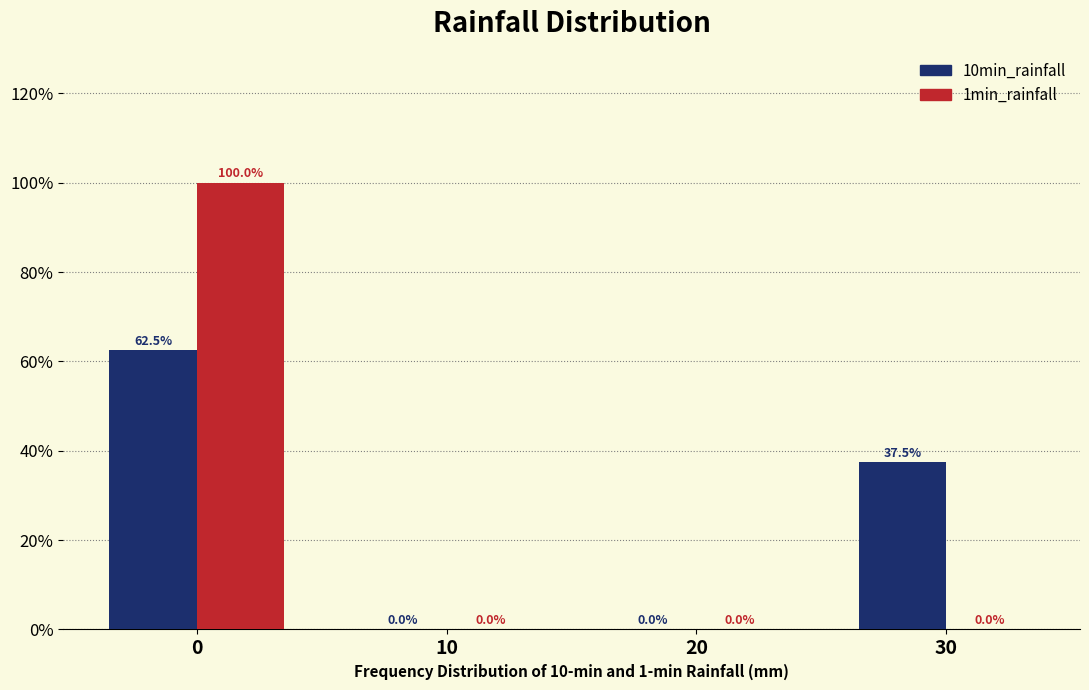

Reading right to left, what are all the values shown in this chart?

10min_rainfall: 30=37.5	20=0.0	10=0.0	0=62.5
1min_rainfall: 30=0.0	20=0.0	10=0.0	0=100.0